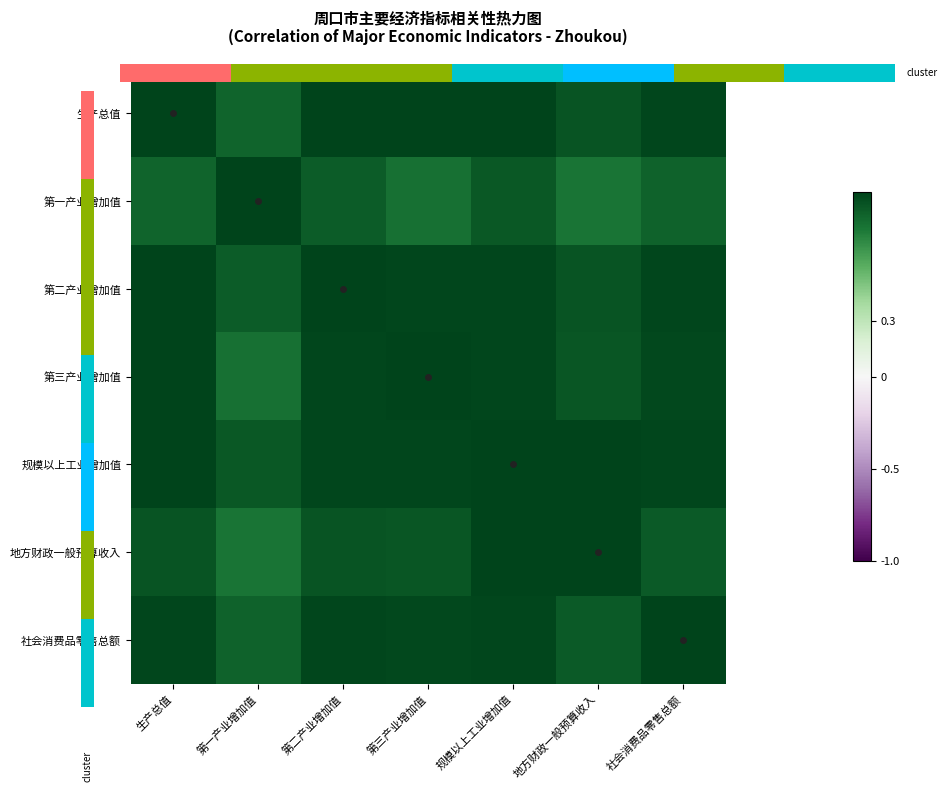

Which category has the highest value in the 第二产业增加值 series?

第二产业增加值